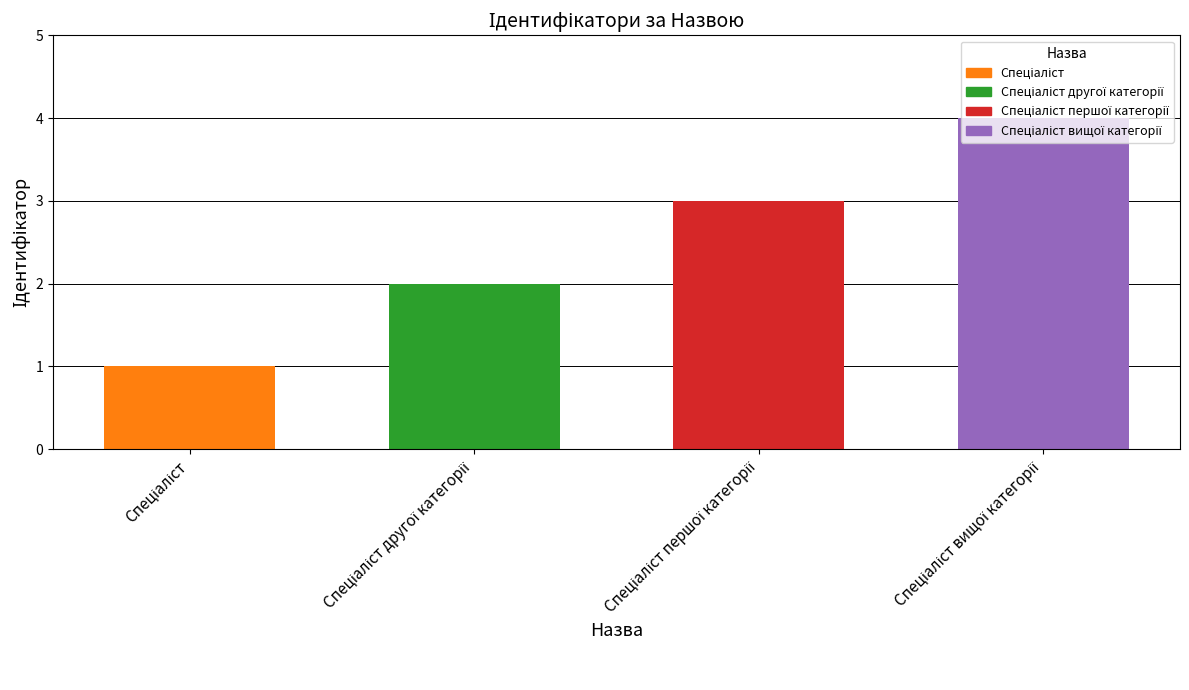

Reading left to right, transcribe all the data shown in this chart.

1	2	3	4